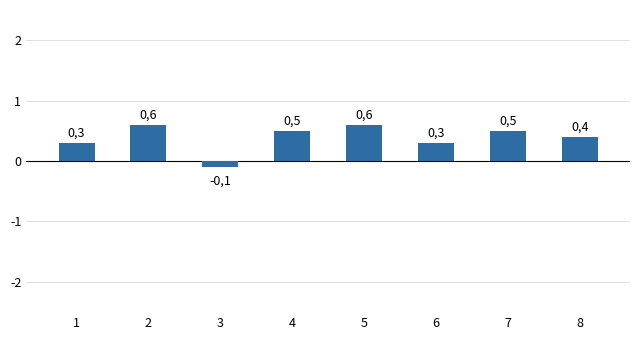

How many bars are there in total?

8